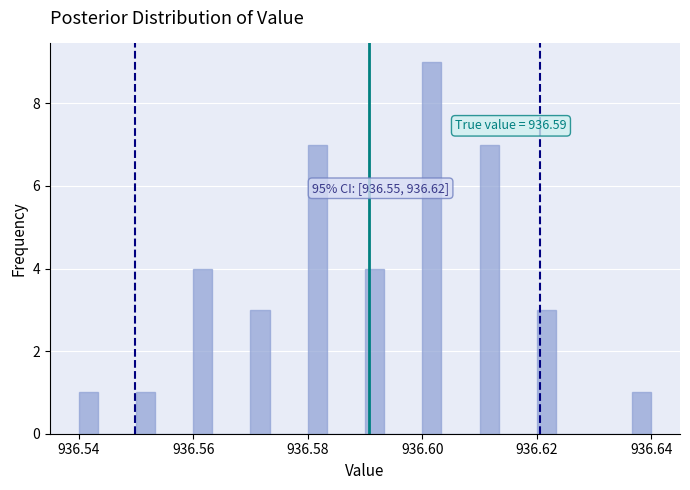

Around what value on the x-axis is the tallest bar? Give the approximate position of its centre, as read against the axis.

936.602